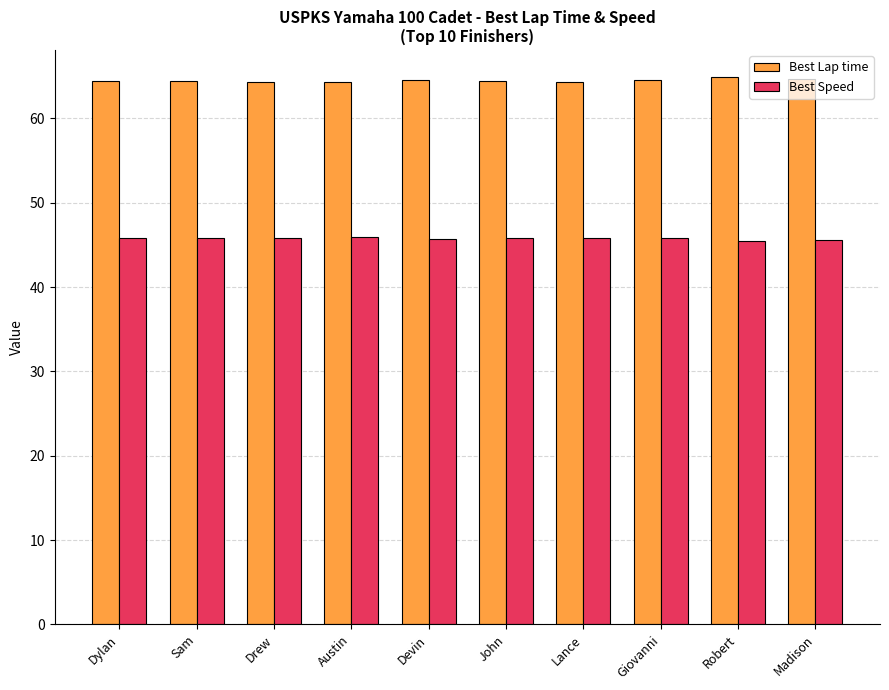

What is the difference between the maximum and minimum values in the Best Speed series?

0.4